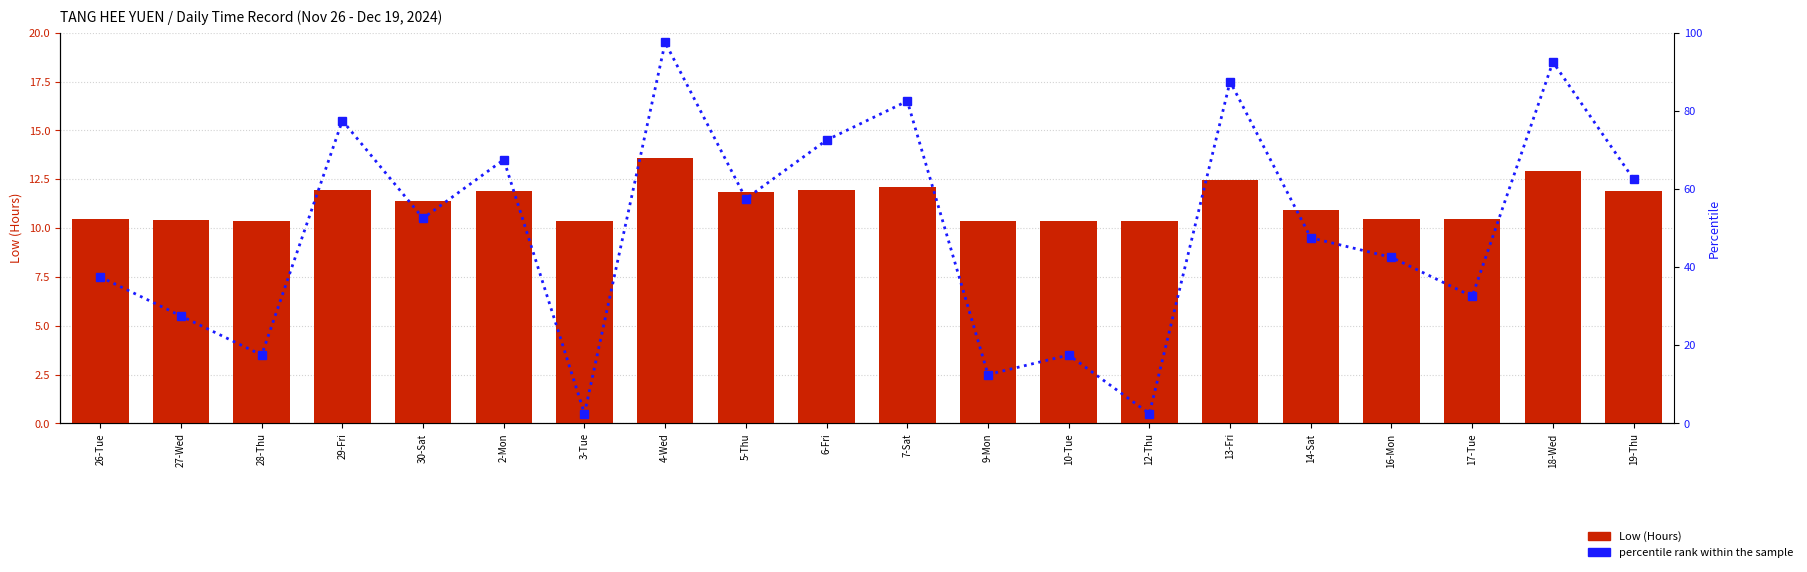

Is the value of Low (Hours) at 18-Wed greater than the value of percentile rank within the sample at 27-Wed?

No